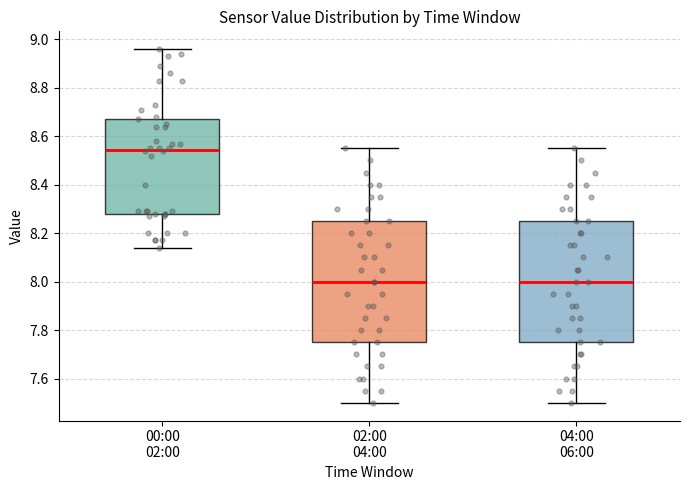

Reading left to right, read every box against the y-axis: the position of its median line, the range the box covers, and the ends of its whiskers. The values are not printed on the chart, so give them approximately, as read against the axis.

00:00 02:00: median 8.54, box 8.28 to 8.68, whiskers 8.14 to 8.96
02:00 04:00: median 8.00, box 7.76 to 8.26, whiskers 7.50 to 8.56
04:00 06:00: median 8.00, box 7.76 to 8.26, whiskers 7.50 to 8.56